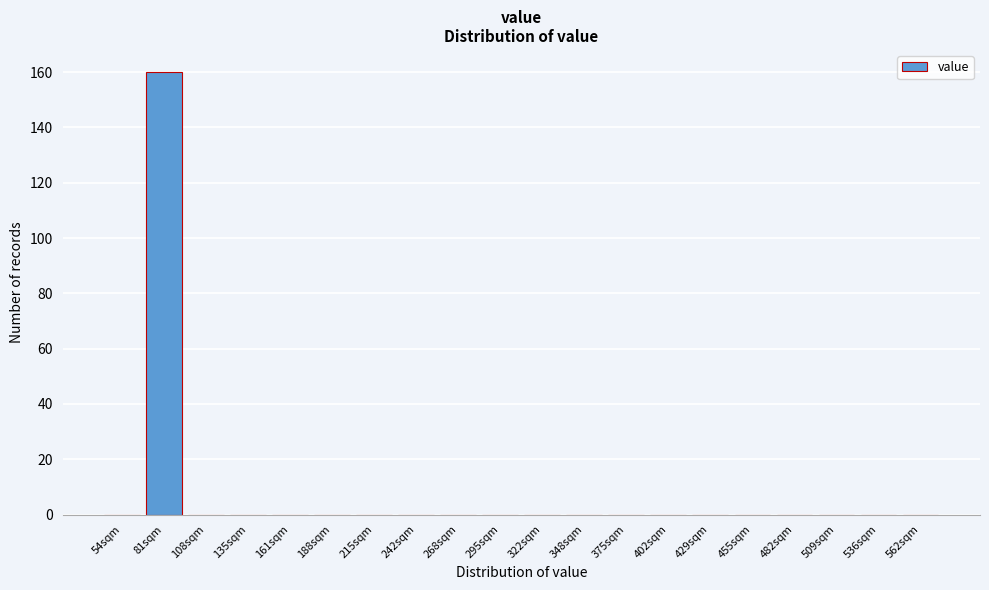

Reading left to right, what are all the values shown in this chart?

54sqm=0	81sqm=160	108sqm=0	135sqm=0	161sqm=0	188sqm=0	215sqm=0	242sqm=0	268sqm=0	295sqm=0	322sqm=0	348sqm=0	375sqm=0	402sqm=0	429sqm=0	455sqm=0	482sqm=0	509sqm=0	536sqm=0	562sqm=0